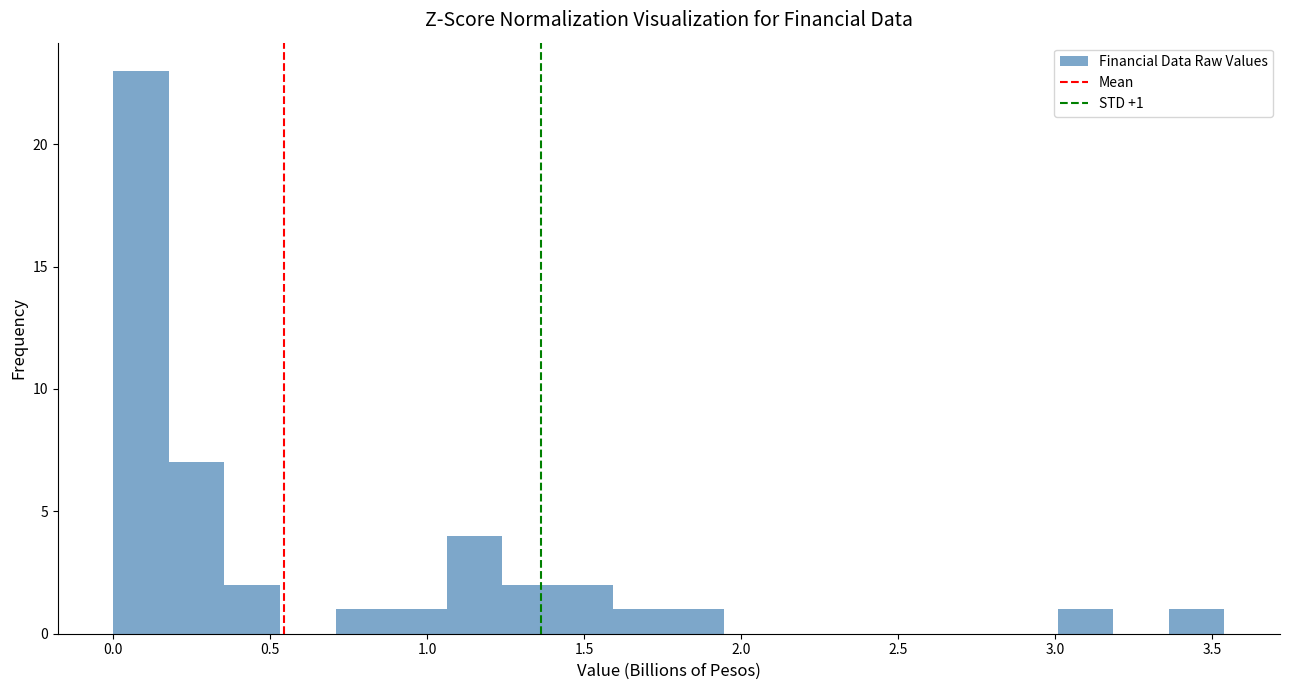

Around what value on the x-axis is the tallest bar? Give the approximate position of its centre, as read against the axis.

0.10